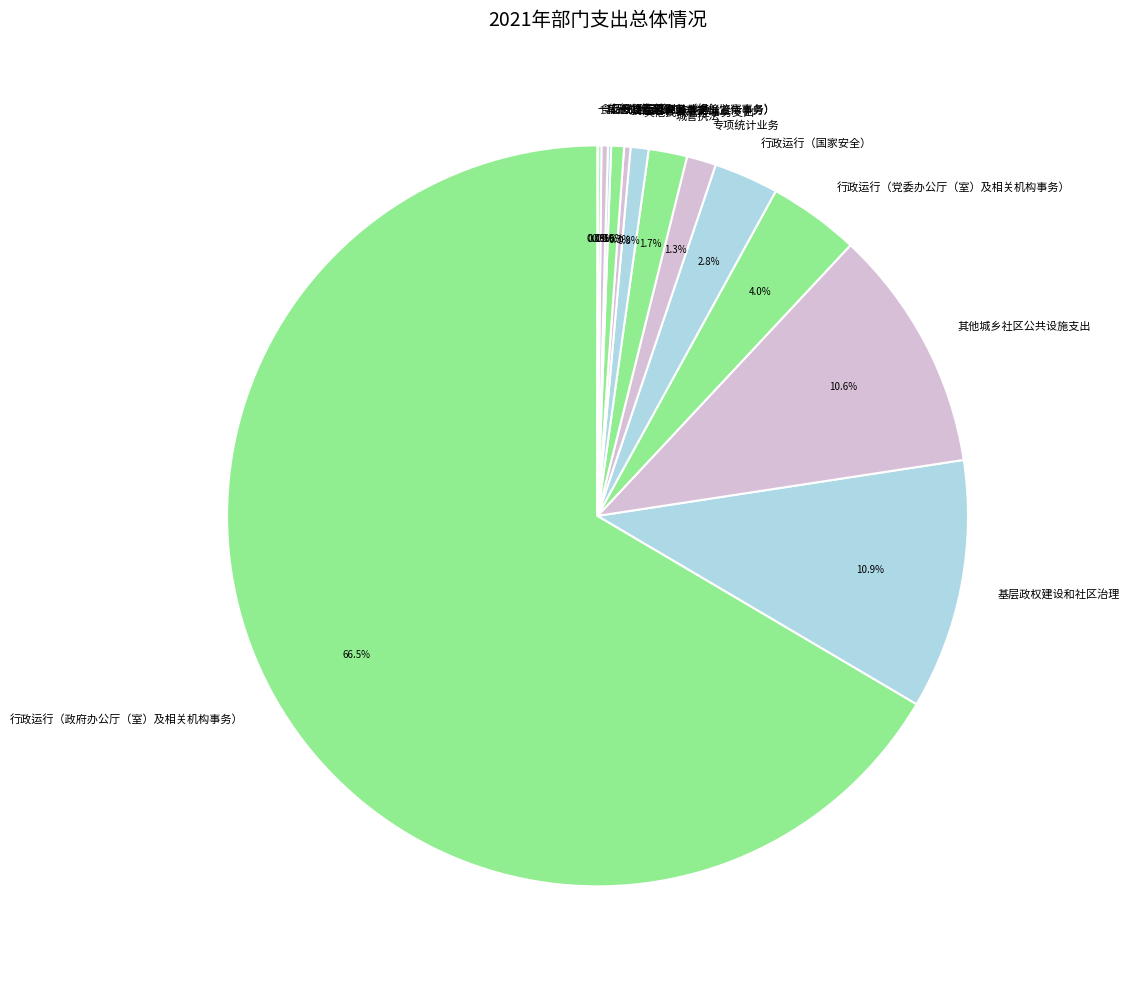

Which category accounts for the majority?

行政运行（政府办公厅（室）及相关机构事务）